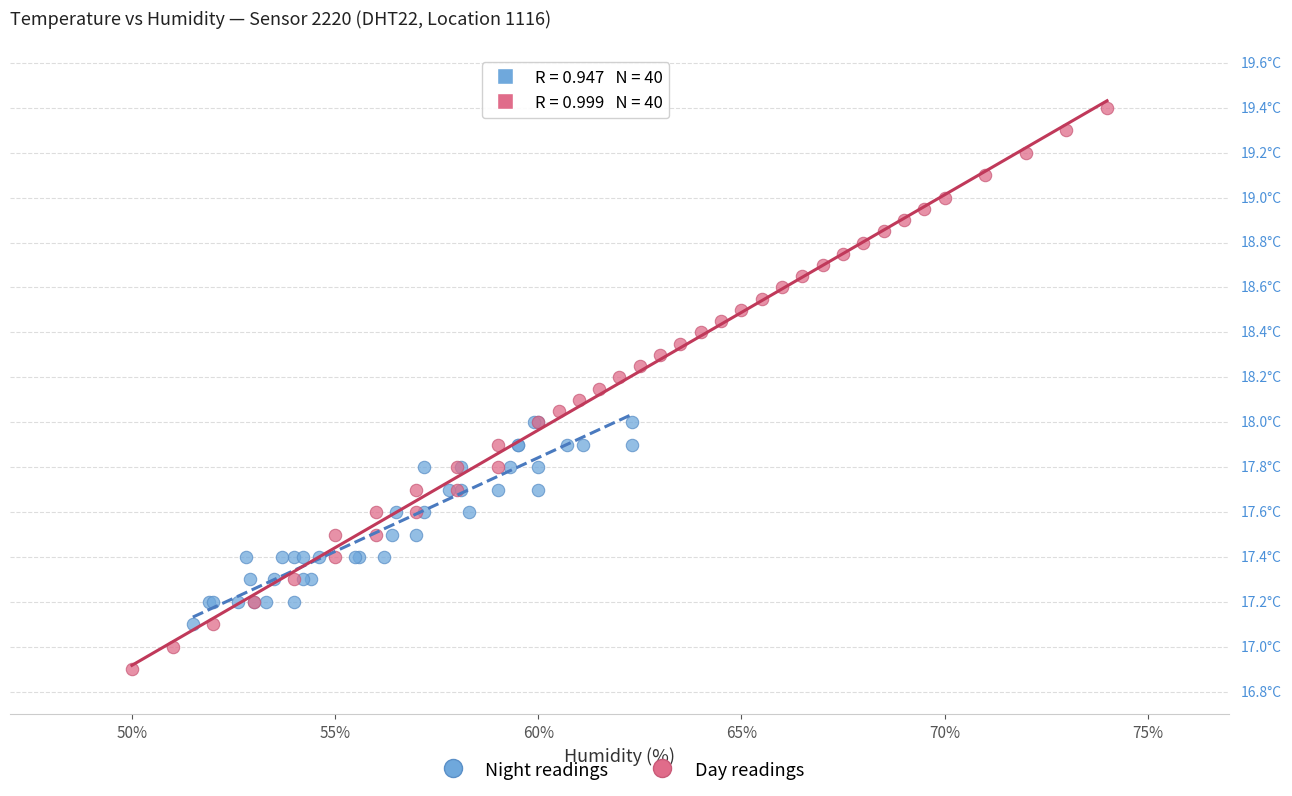

What are all the series names shown in the legend?

Night readings, Day readings